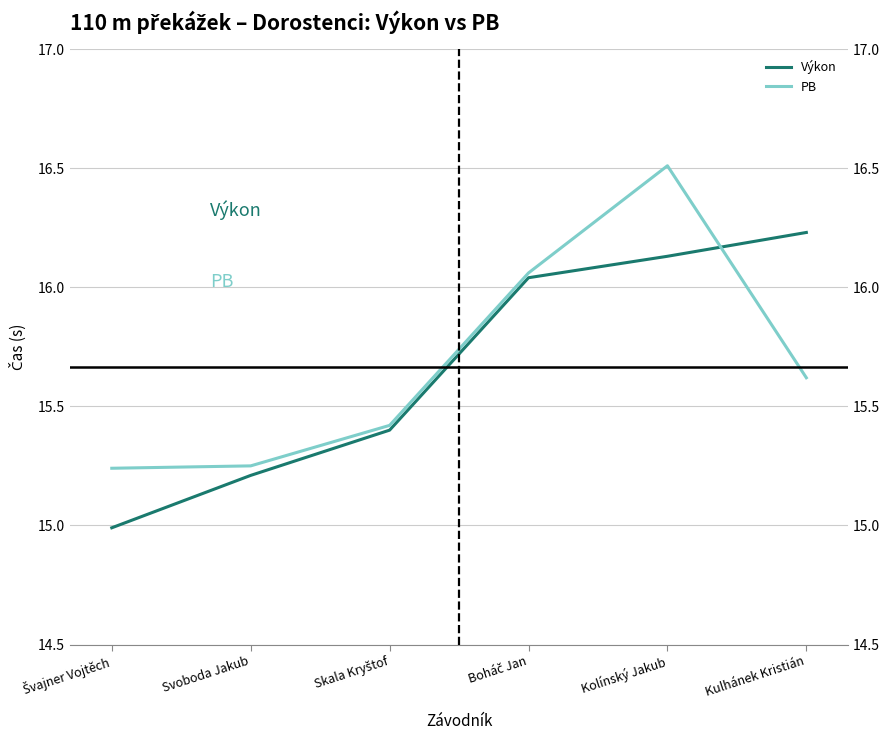

Where is the first local maximum for PB?

Kolínský Jakub